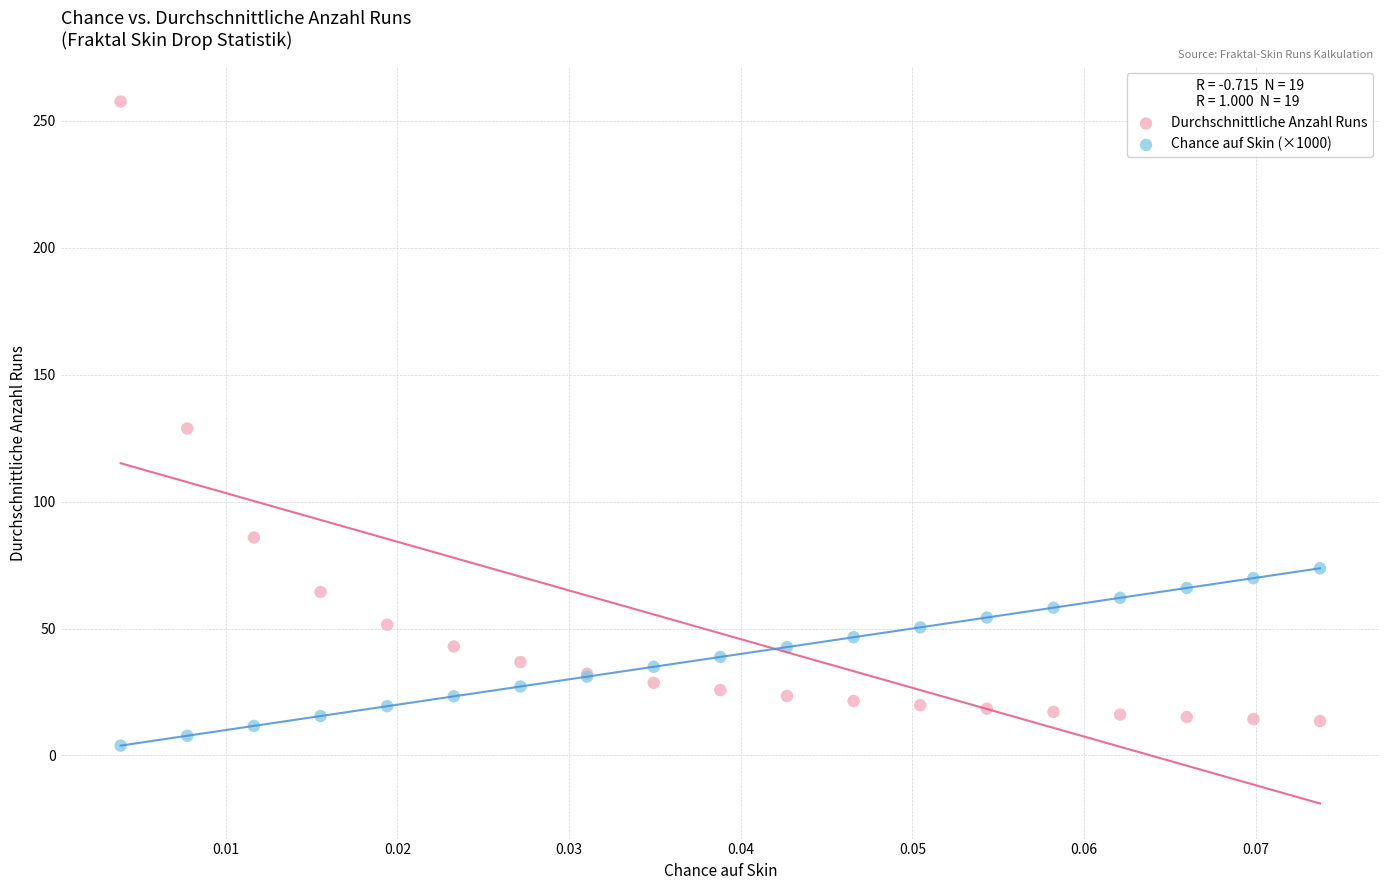

Which series has the widest spread of Y values?

Durchschnittliche Anzahl Runs